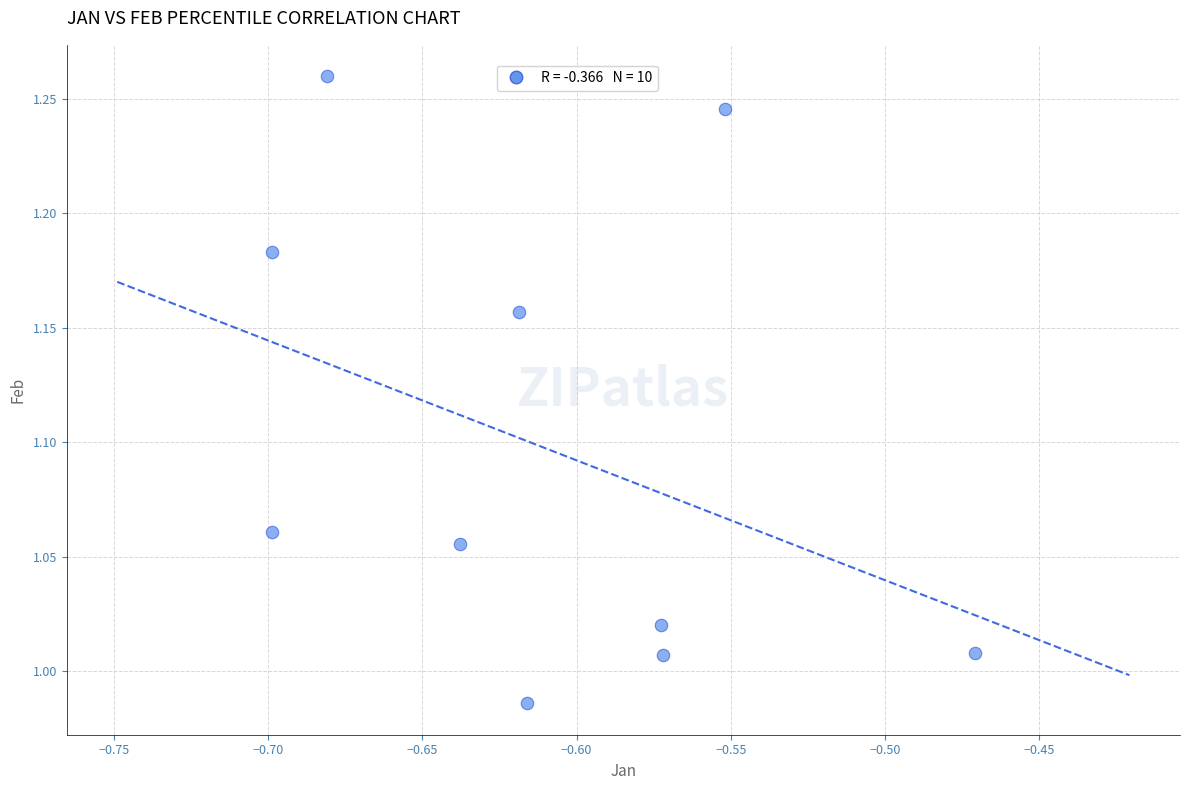

What is the average X value?

-0.6